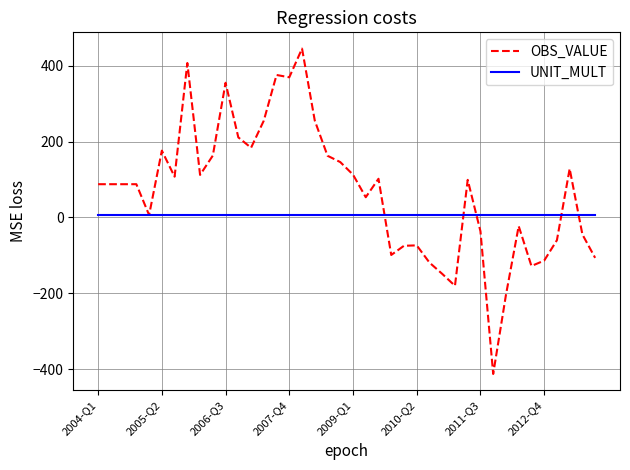

What are all the series names shown in the legend?

OBS_VALUE, UNIT_MULT